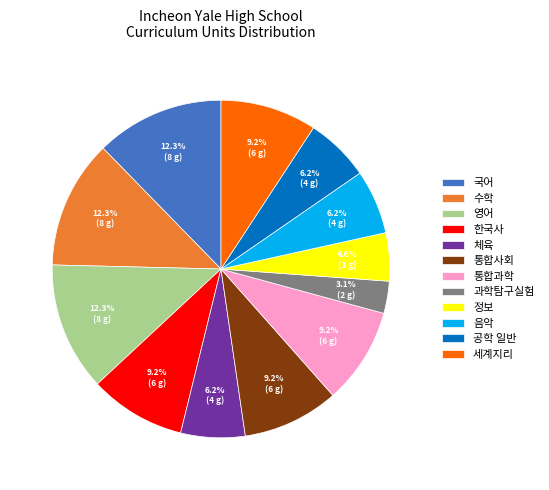

Count the number of slices in the pie.

12